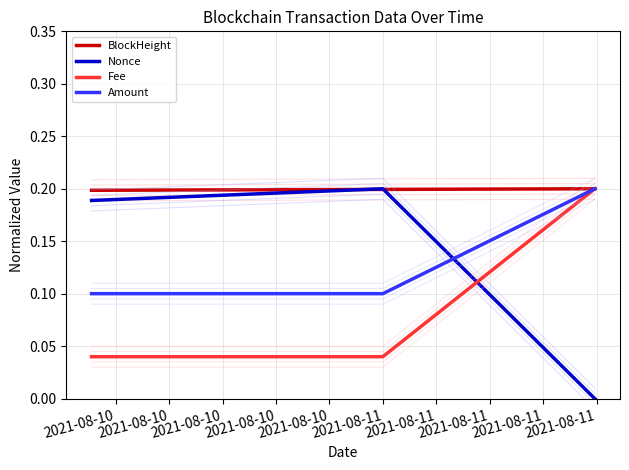

At which label is BlockHeight closest to 0?

2021-08-10